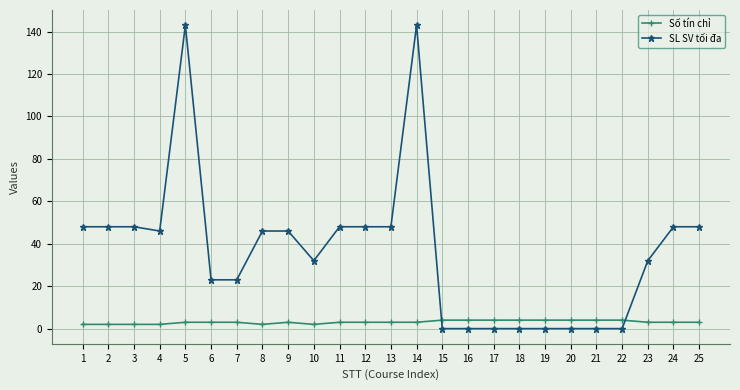

The SL SV tối đa series shows -55 at 20. True or false?

False